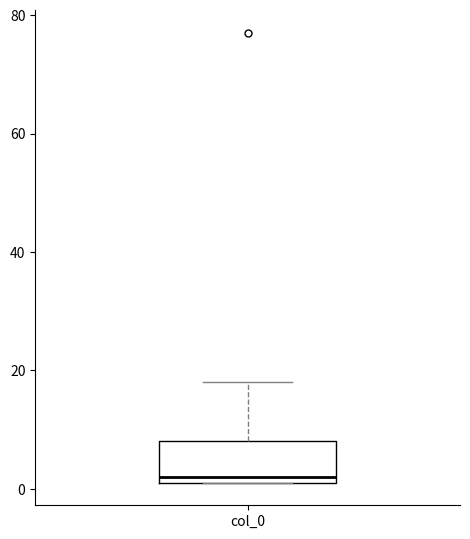

Transcribe this box plot: give where the median line is, the range the box spans, and where the two whiskers end, as read against the y-axis. The values are not printed on the chart, so give them approximately, as read against the axis.

median 2 (just above the box's lower edge), box 2 to 8, whiskers 2 to 18